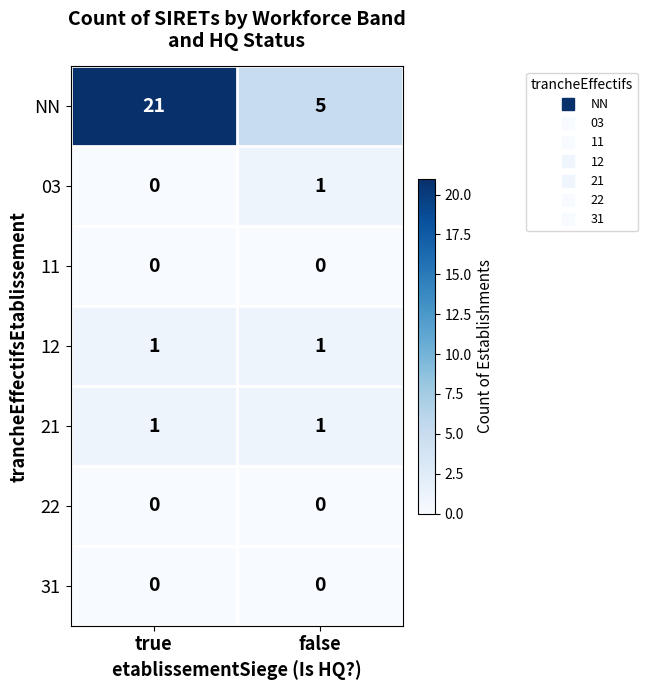

Is it true that 12 equals 1 at false?

True